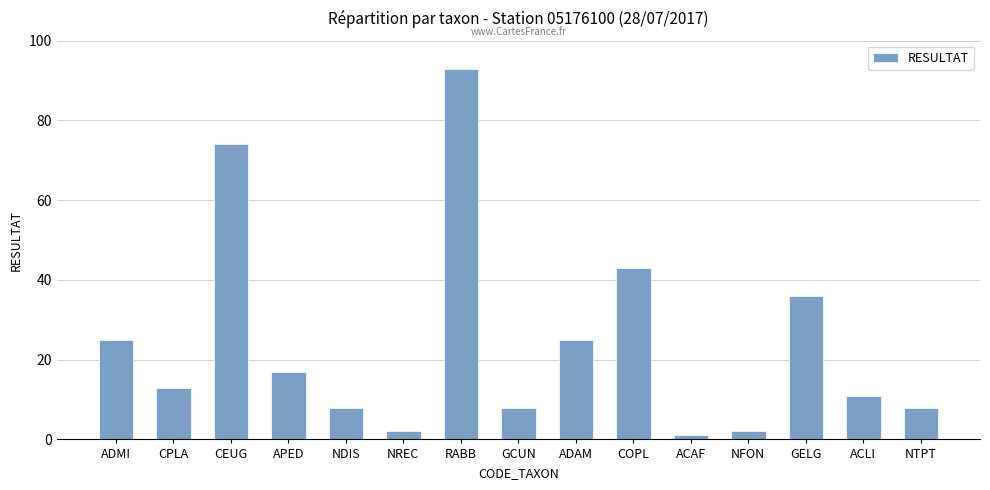

Which category has the lowest value across all series?

ACAF